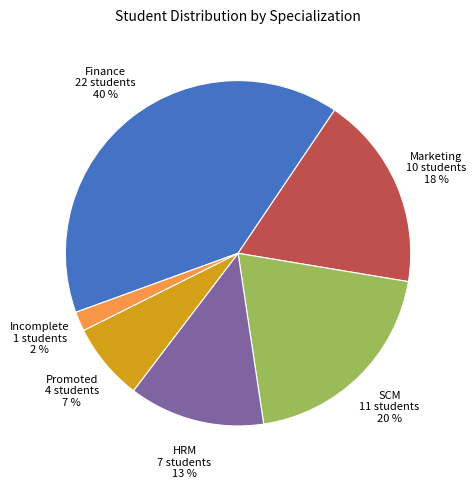

To the nearest percent, what is the difference between the largest and smallest slice percentages?

38%